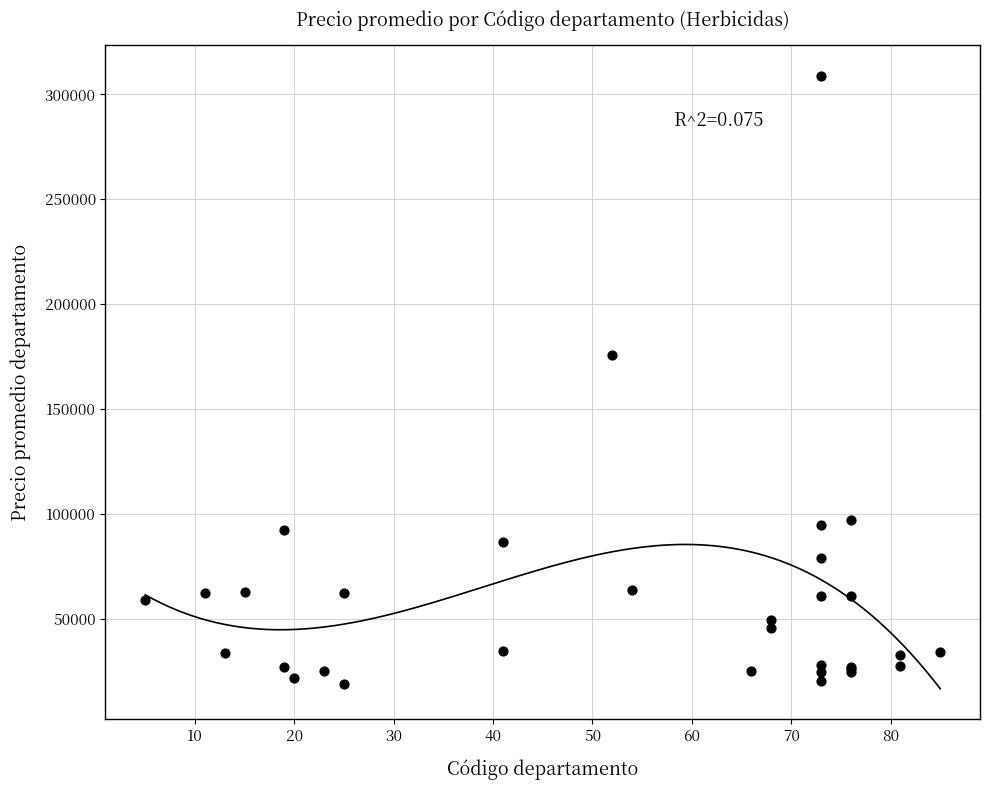

What Y value in the scatter plot is closest to 163886?

175925.0